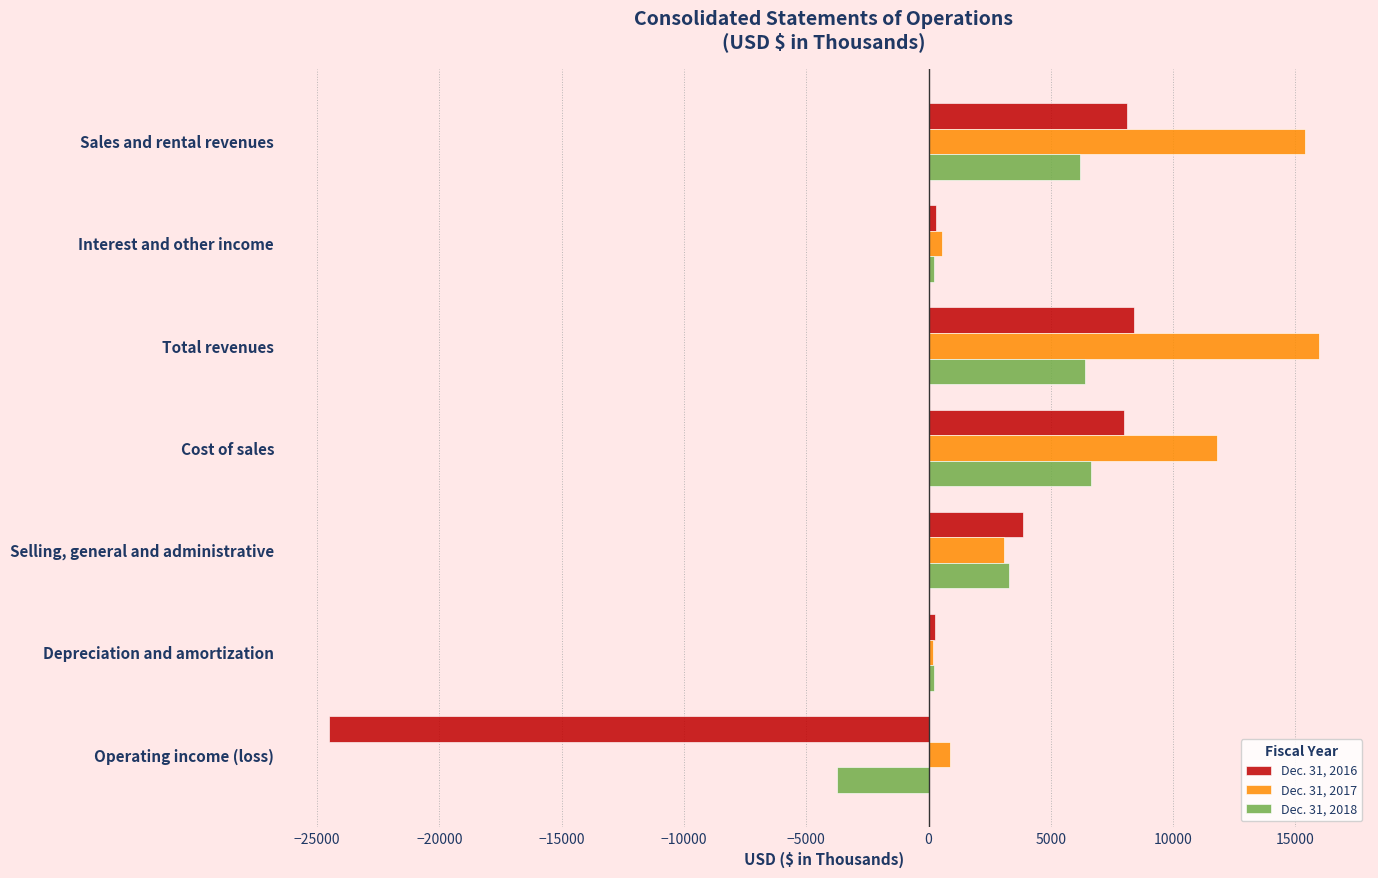

Which series has the largest range (max minus min)?

Dec. 31, 2016